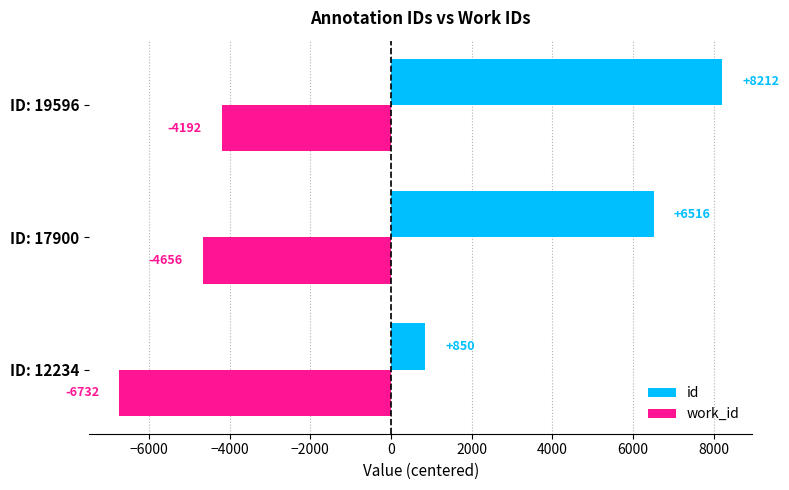

Is the value of id at ID: 19596 greater than the value of work_id at ID: 12234?

Yes